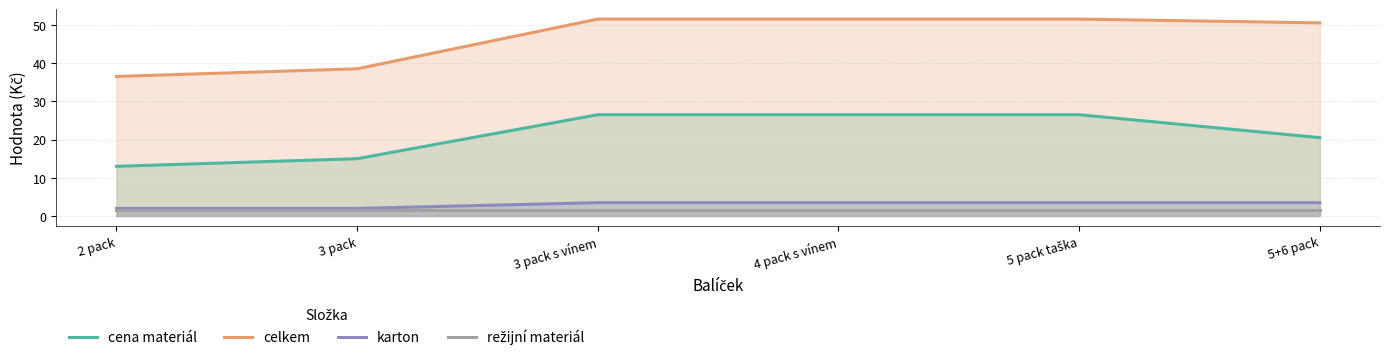

How many data points in cena materiál are above 26?

3